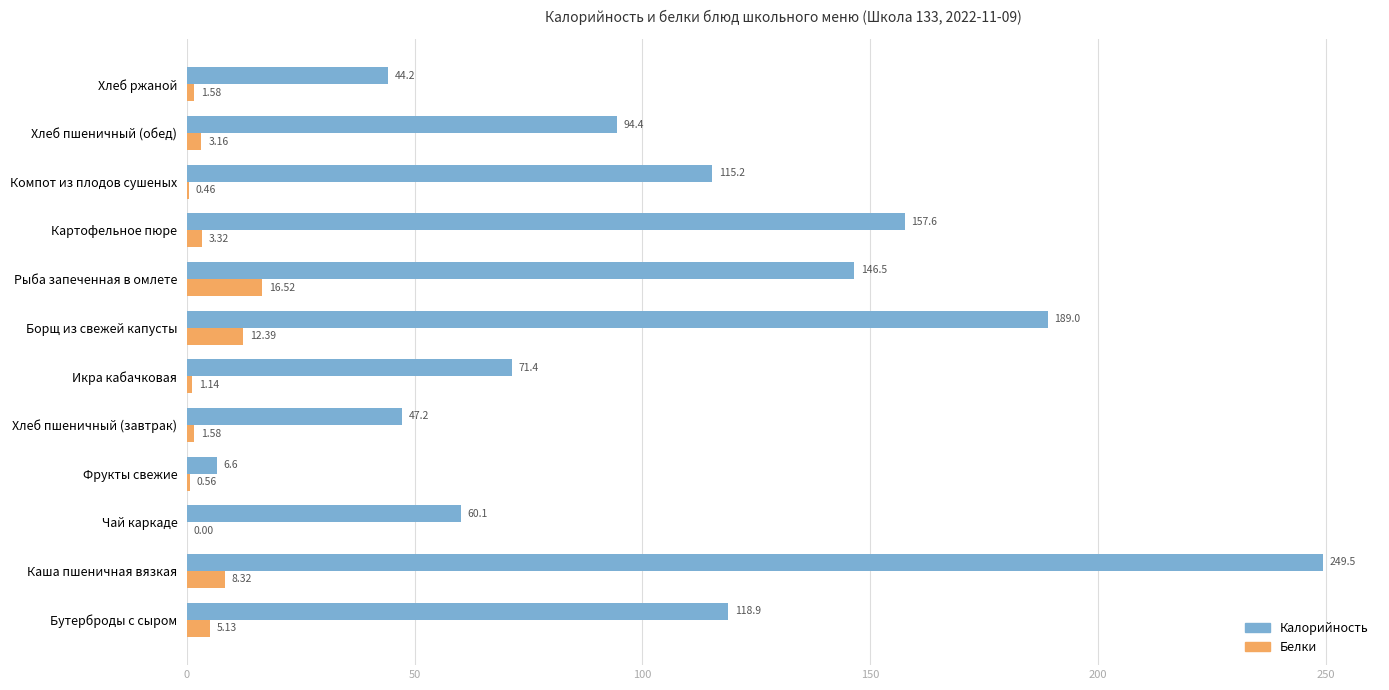

How many values in the Калорийность series exceed 115?

6